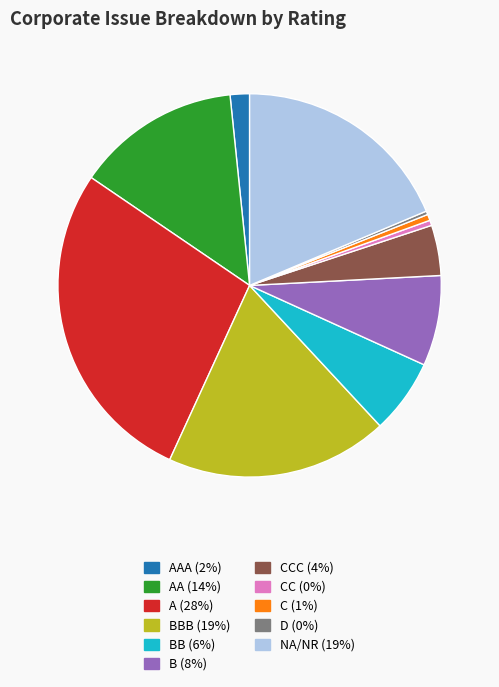

Count the number of slices in the pie.

11